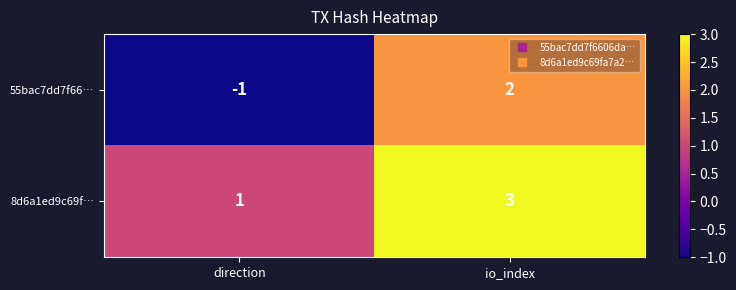

What is the difference between the maximum and minimum values in the 55bac7dd7f66… series?

3